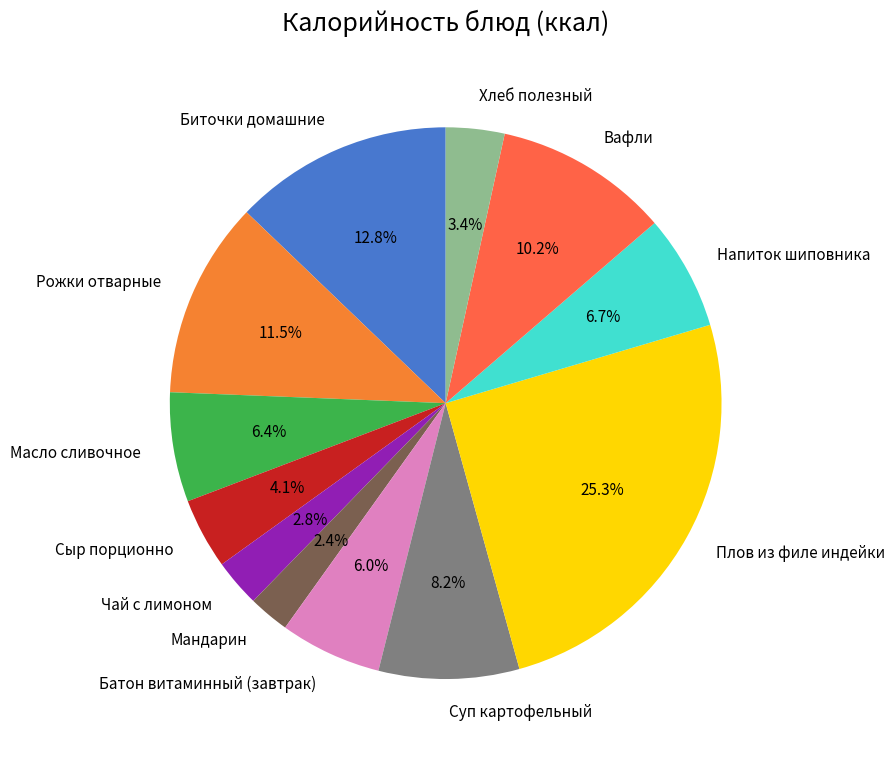

The Мандарин slice represents 2% of the pie. True or false?

True